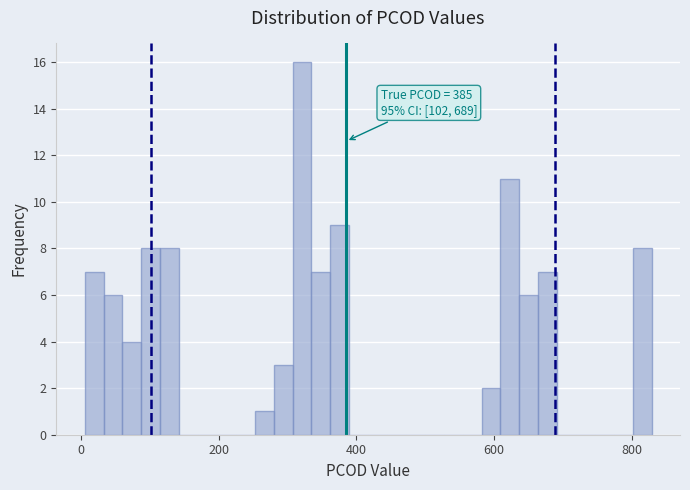

Read against the x-axis, roughly where is the centre of the tallest bar?

320